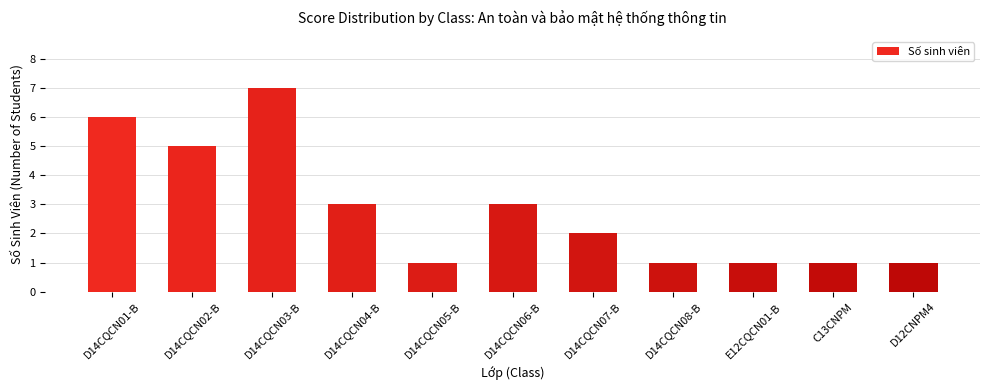

Between D14CQCN06-B and D14CQCN08-B, which is larger?

D14CQCN06-B